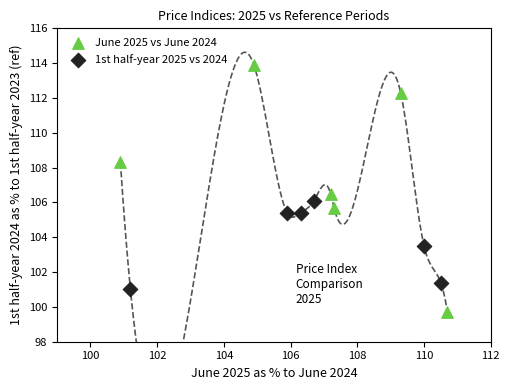

Which series contains the highest Y value?

June 2025 vs June 2024